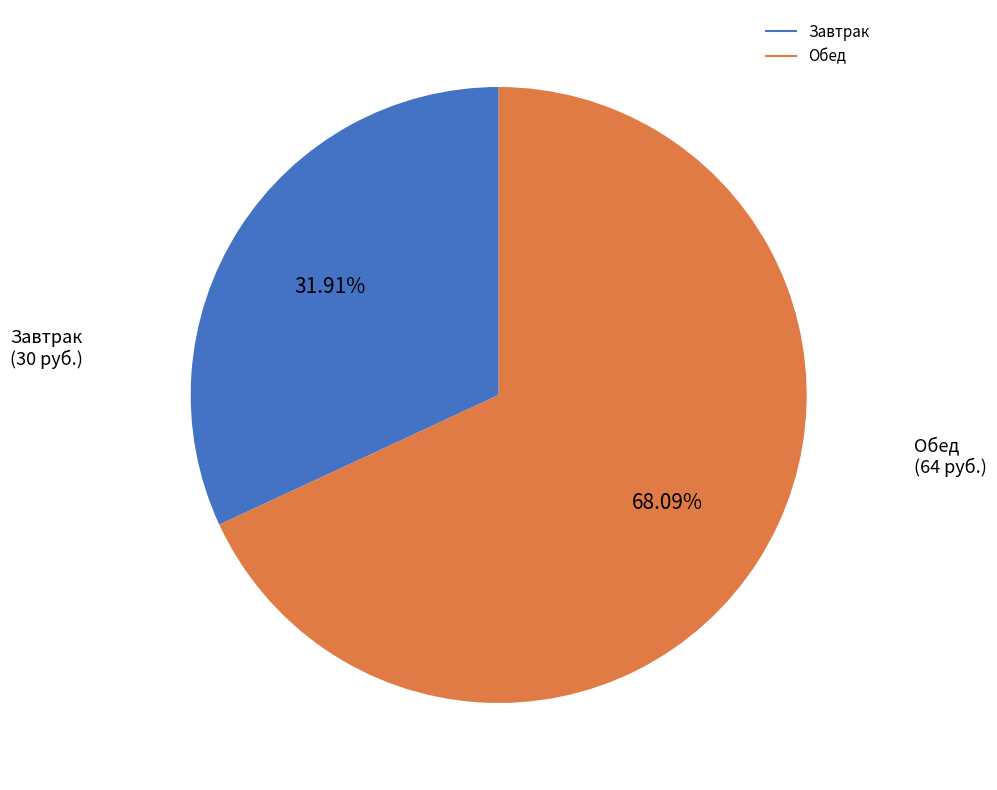

Is there any slice that represents more than half of the pie?

Yes